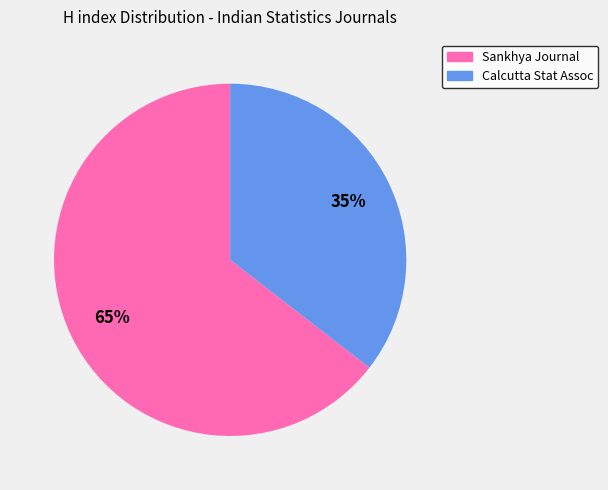

How many segments does this pie chart have?

2